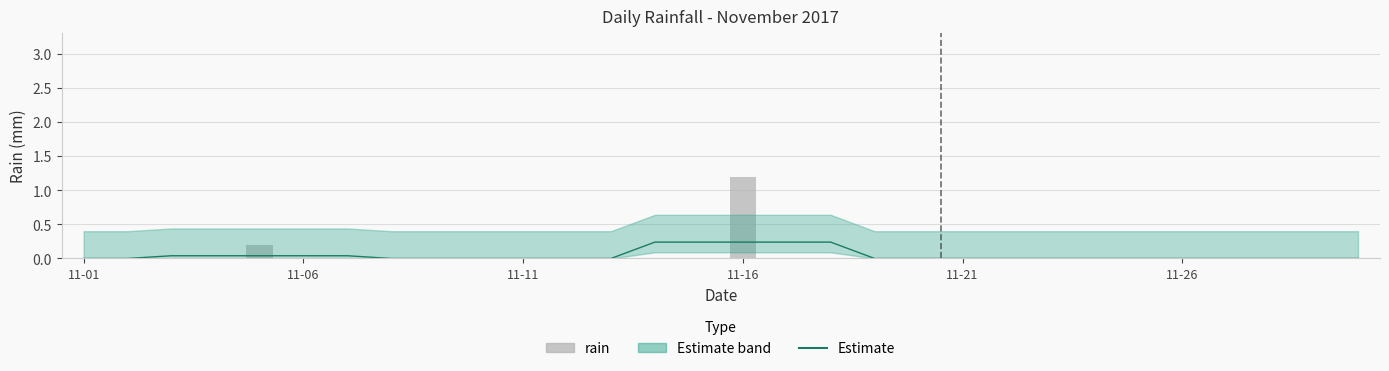

Which series changed the most between 7 and 23?

Estimate